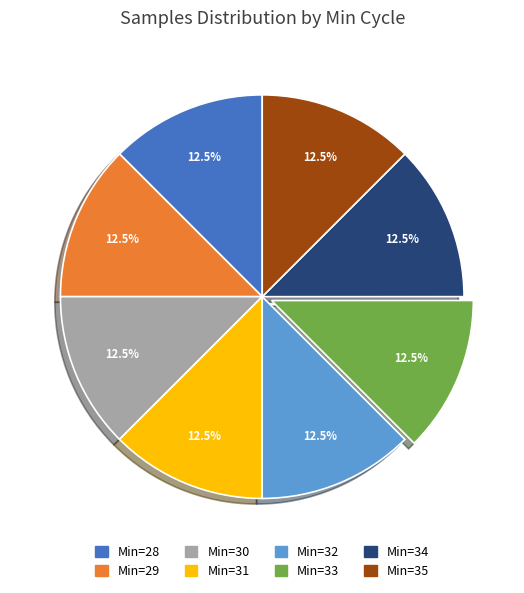

Is there any slice that represents more than half of the pie?

No